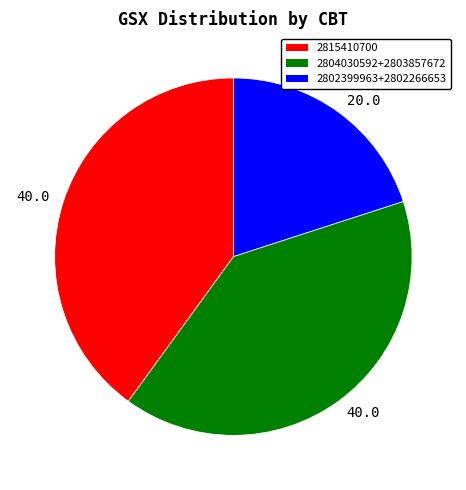

Is there any slice that represents more than half of the pie?

No